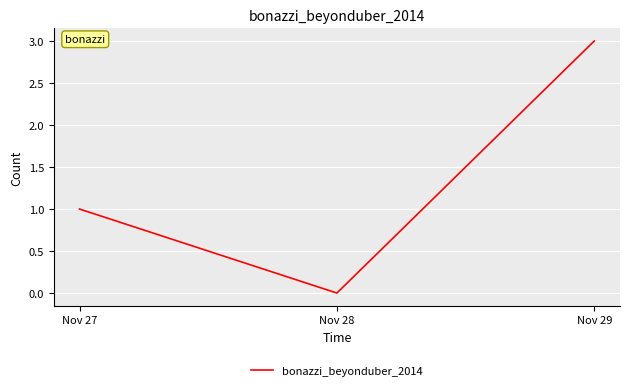

How many categories are shown in the chart?

3